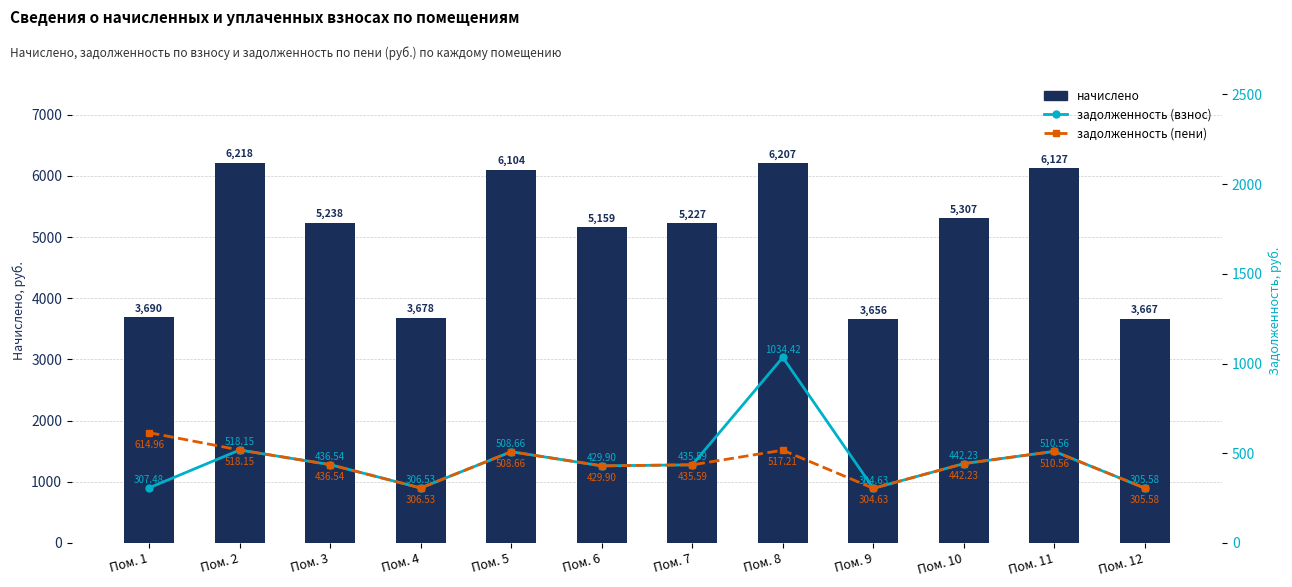

At how many categories does at least one series exceed 562?

12